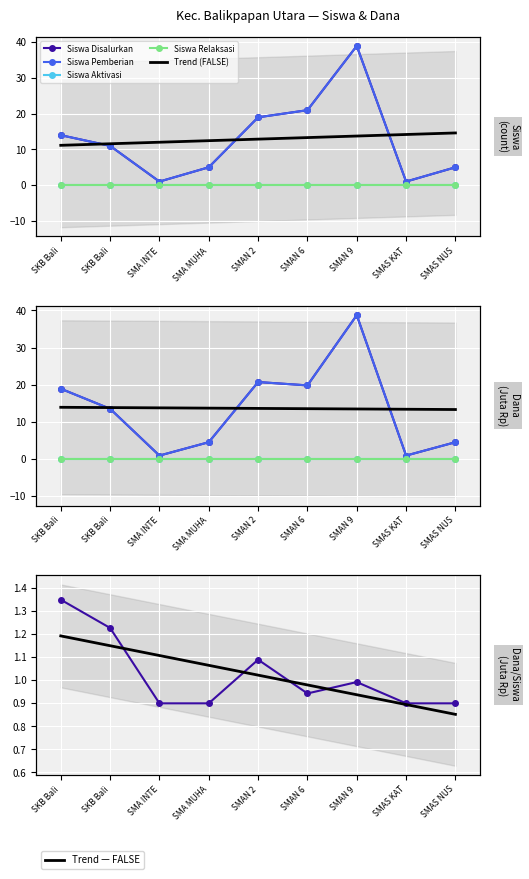

How many data points in dana_disalurkan are above 13?

5